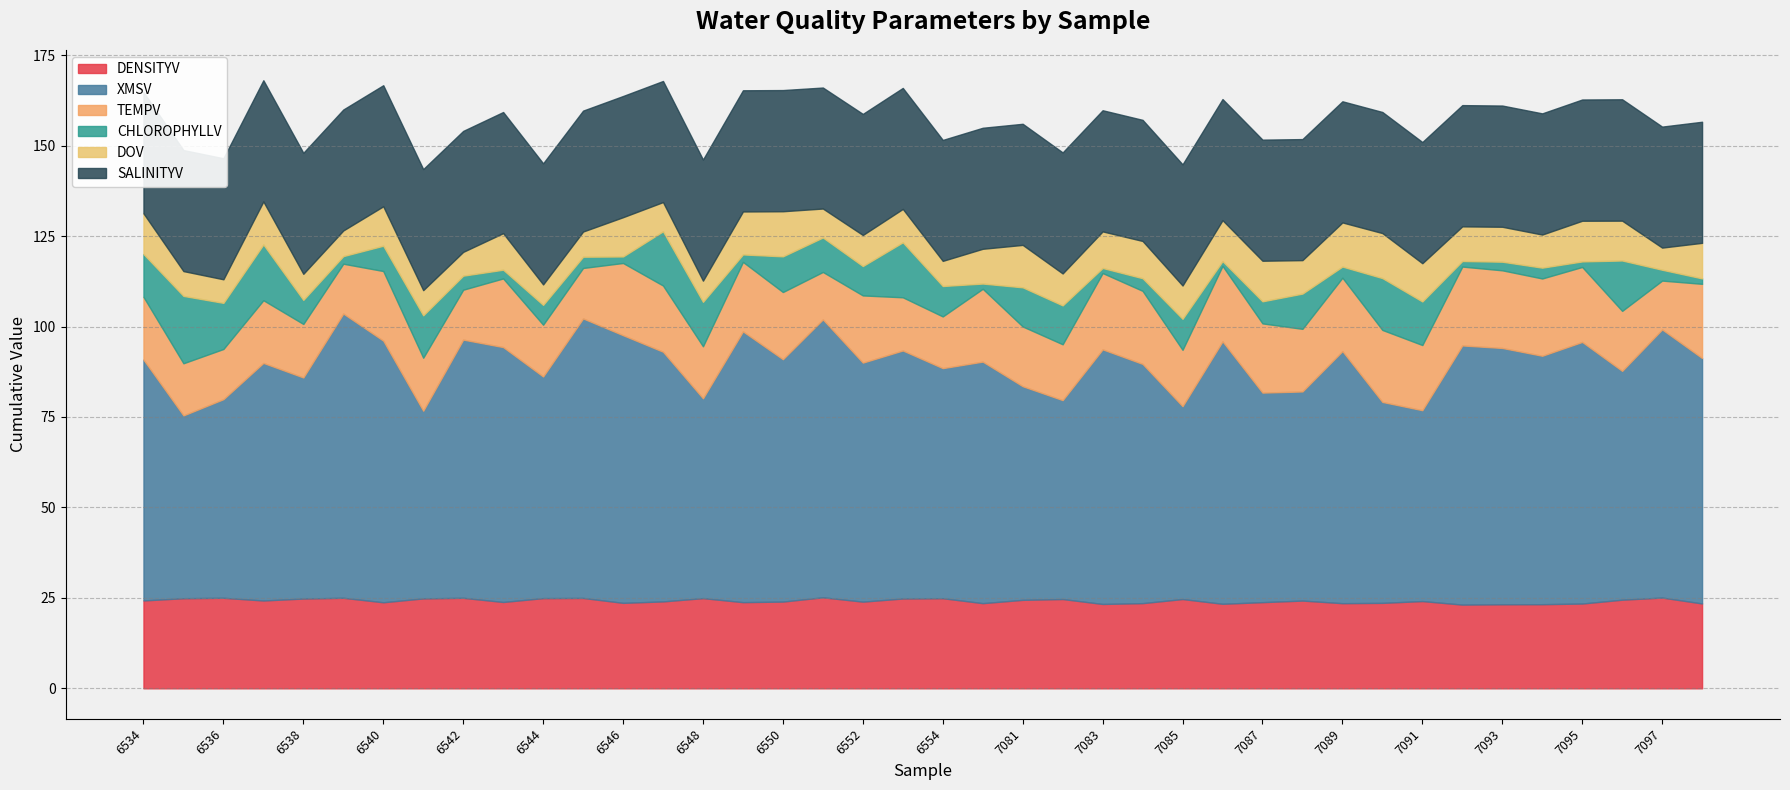

Between 1707066542 and 1707127085, which series saw the biggest shift?

XMSV